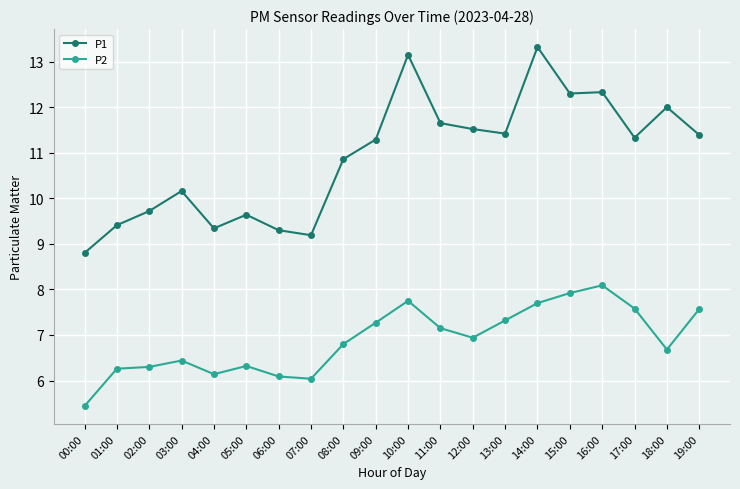

In P1, how many points are lower than both neighbors (excluding endpoints)?

5